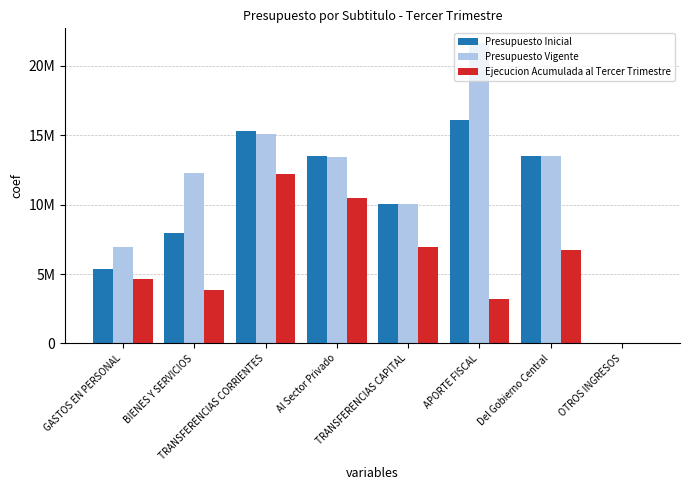

Rank the categories by Presupuesto Inicial value from lowest to highest.

OTROS INGRESOS, GASTOS EN PERSONAL, BIENES Y SERVICIOS, TRANSFERENCIAS CAPITAL, Al Sector Privado, Del Gobierno Central, TRANSFERENCIAS CORRIENTES, APORTE FISCAL